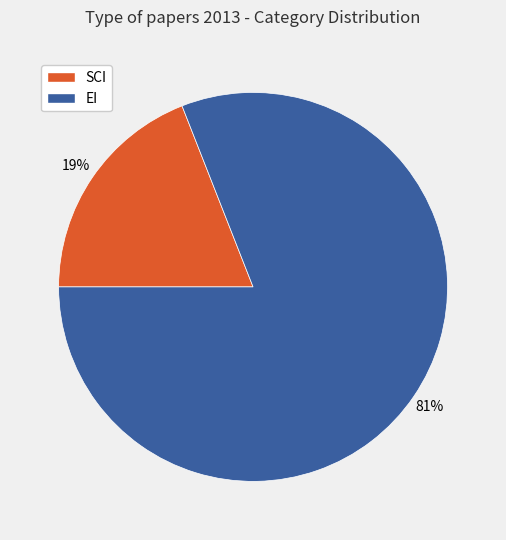

To the nearest percent, what is the combined percentage of SCI and EI?

100%